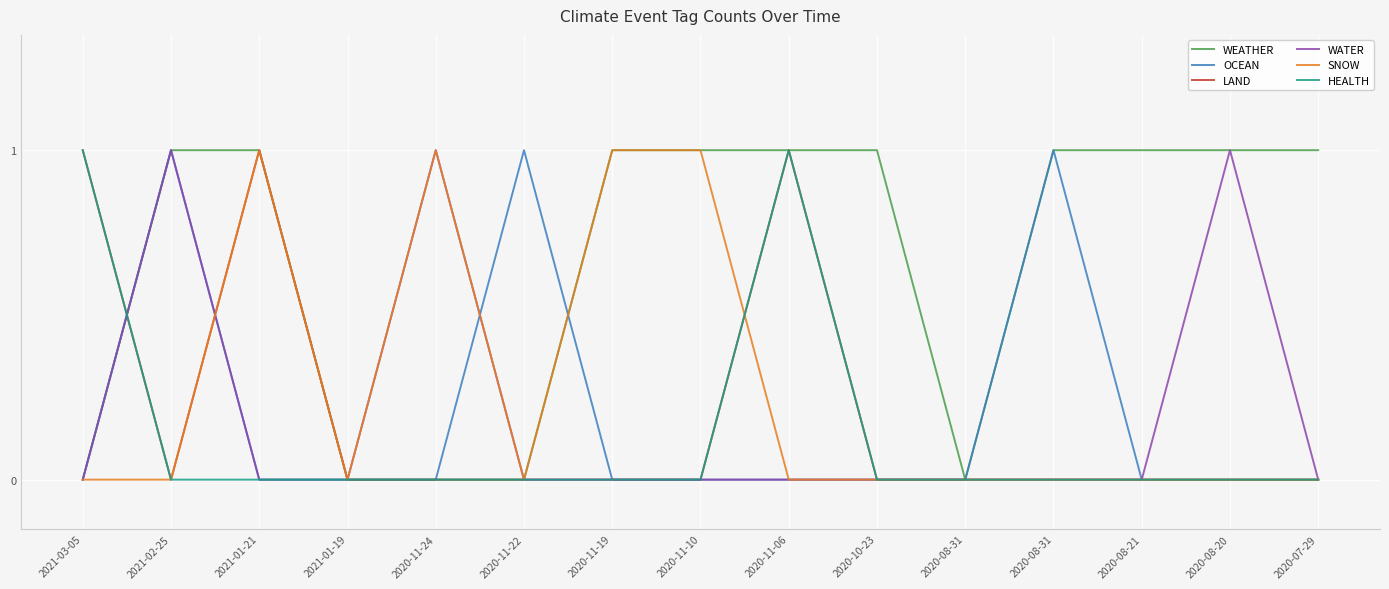

True or false: LAND has more than 1 points higher than both neighbors.

True